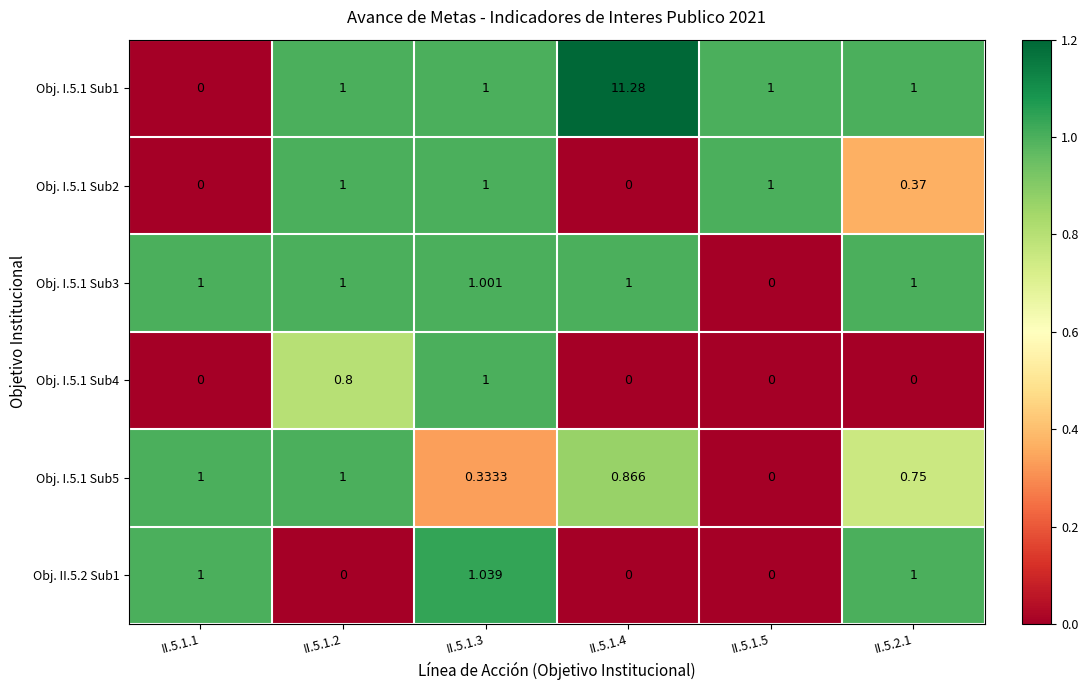

Count the number of data series in this chart.

6